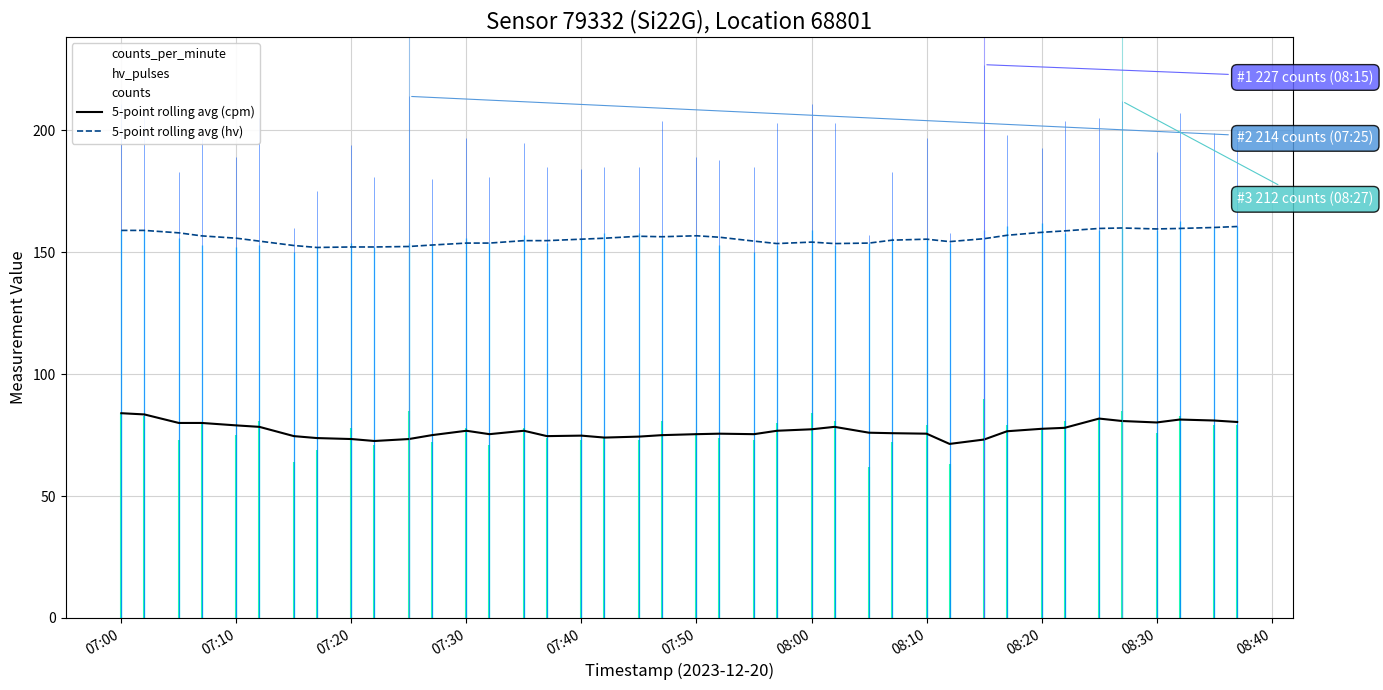

At which category is the sum across all series the highest?

07:00